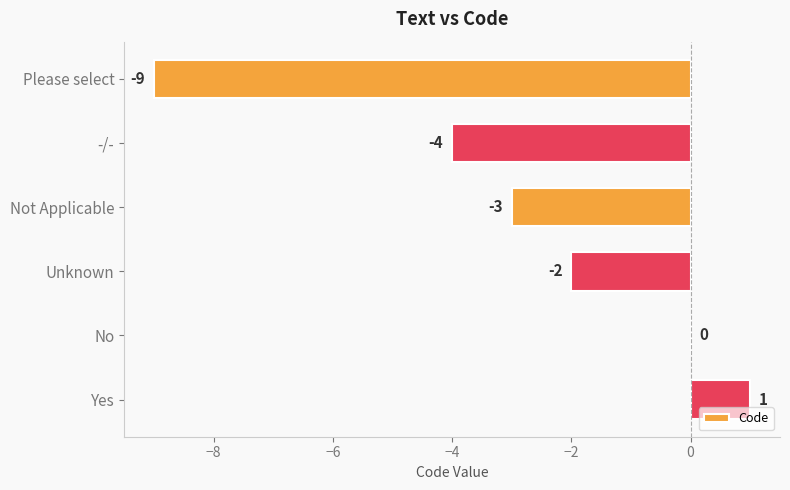

How many distinct data groups are displayed?

1